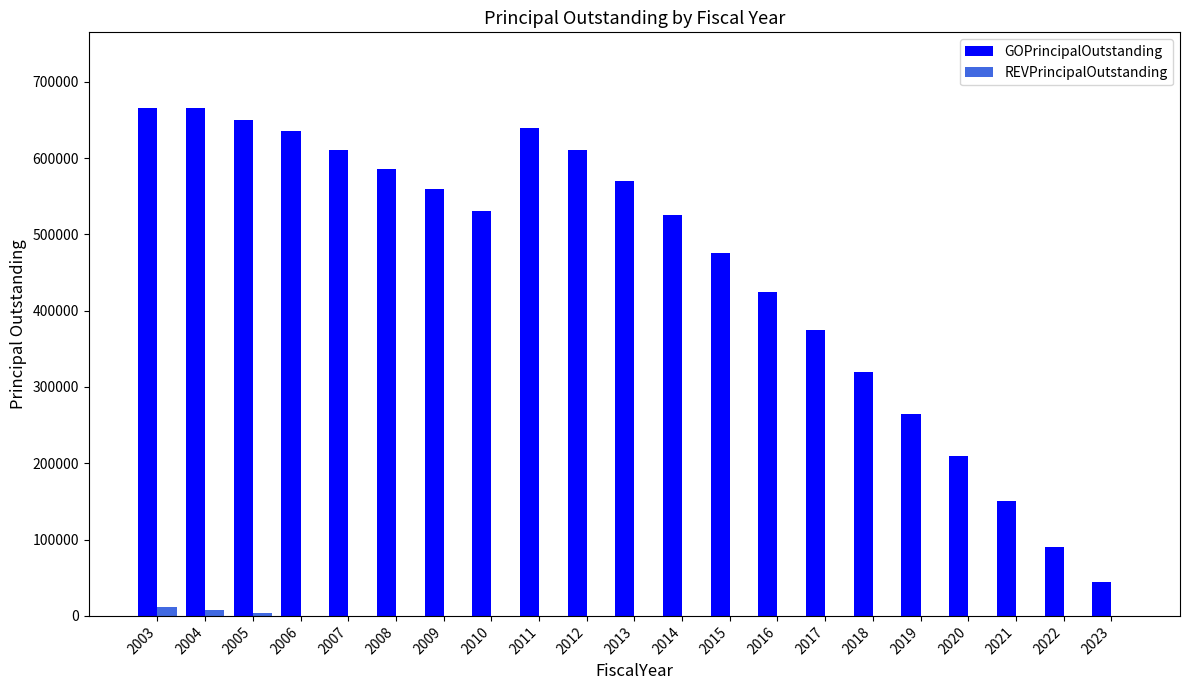

How many groups of bars are there?

21